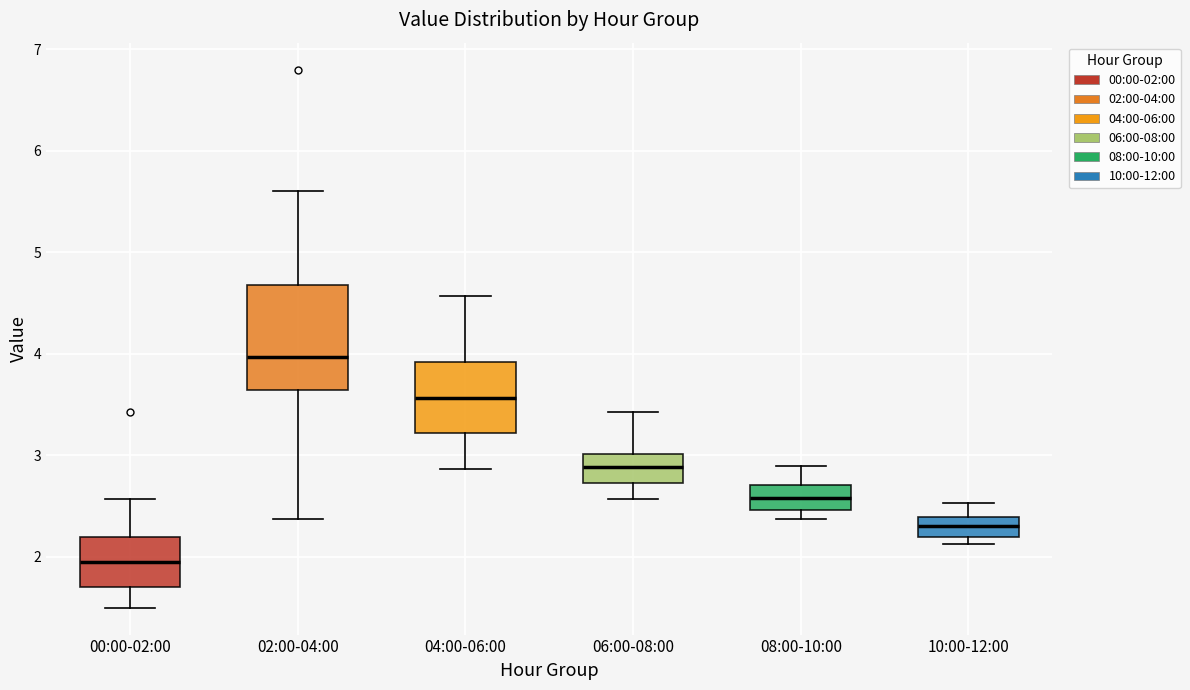

Where is the upper edge of the box for 00:00-02:00 on the y-axis? The values are not printed on the chart, so give them approximately, as read against the axis.

2.2